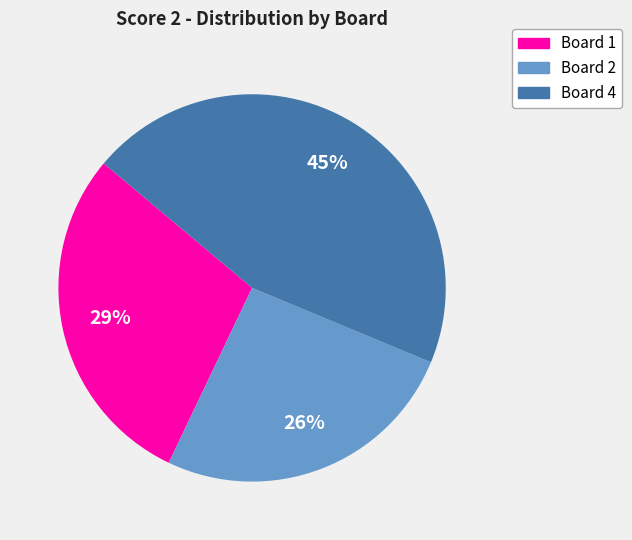

To the nearest percent, what is the difference between the largest and smallest slice percentages?

19%